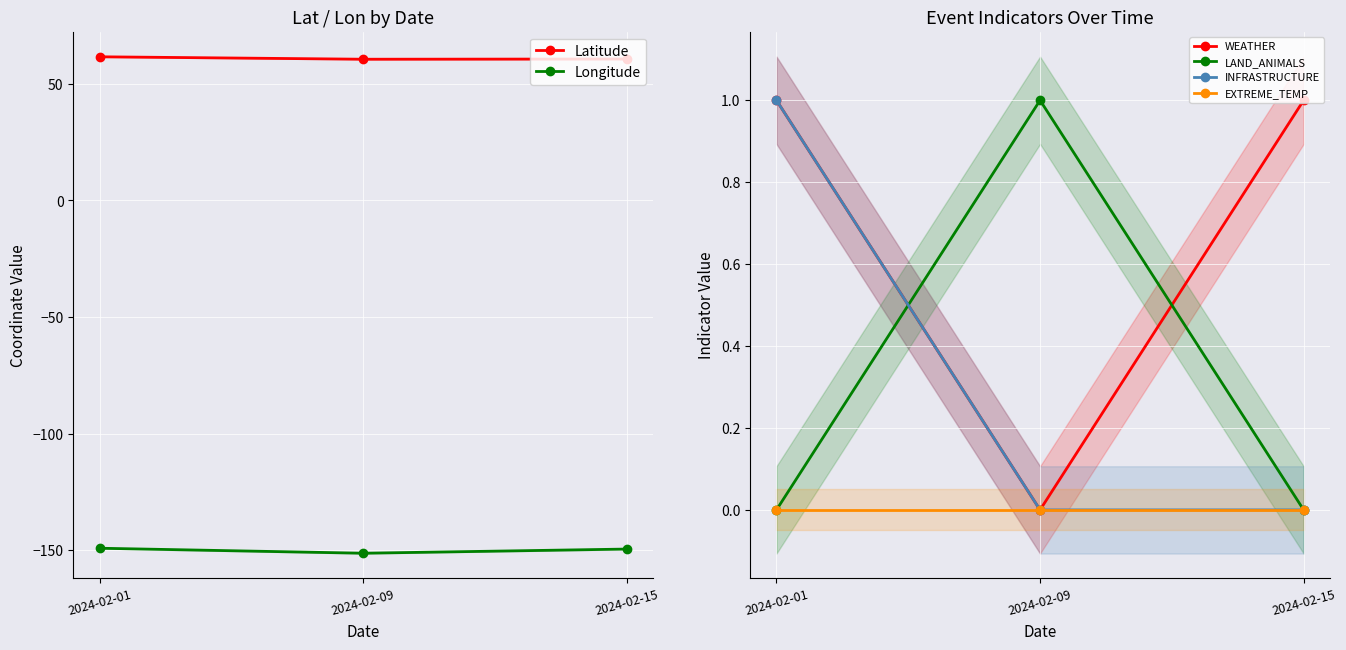

How many values in INFRASTRUCTURE are above zero?

1